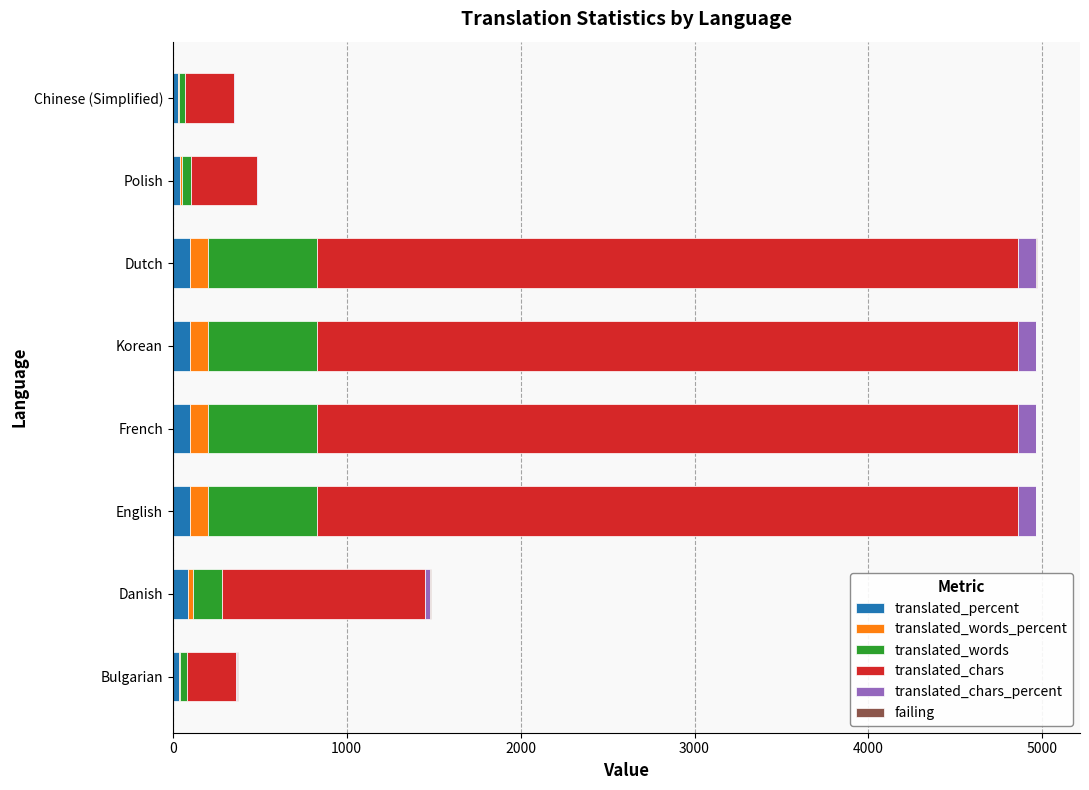

How many categories are shown in the chart?

8